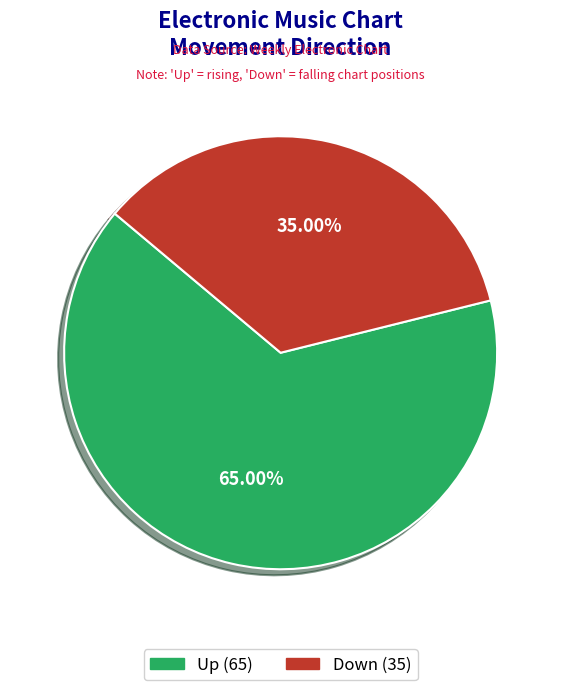

How many segments does this pie chart have?

2